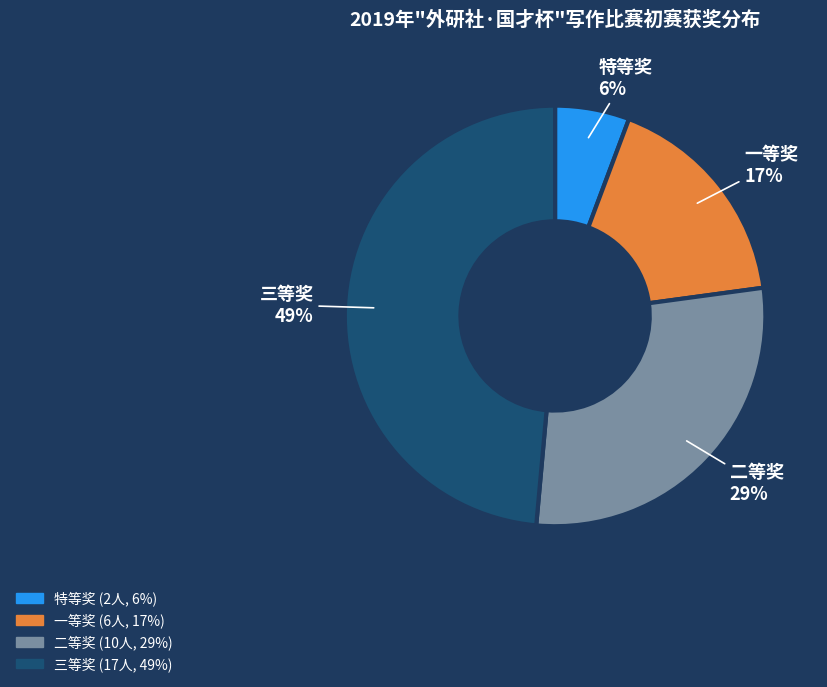

True or false: 三等奖 accounts for 49% of the total.

True